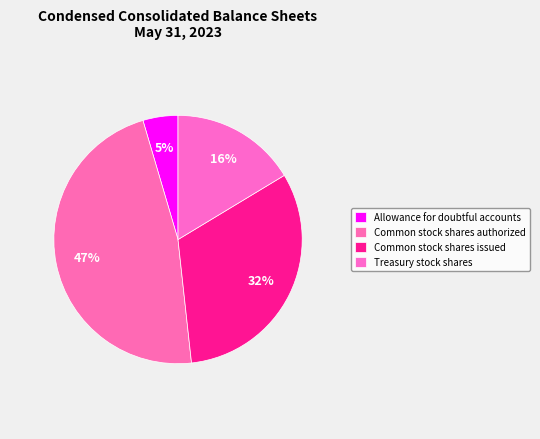

Which slice is the smallest?

Allowance for doubtful accounts